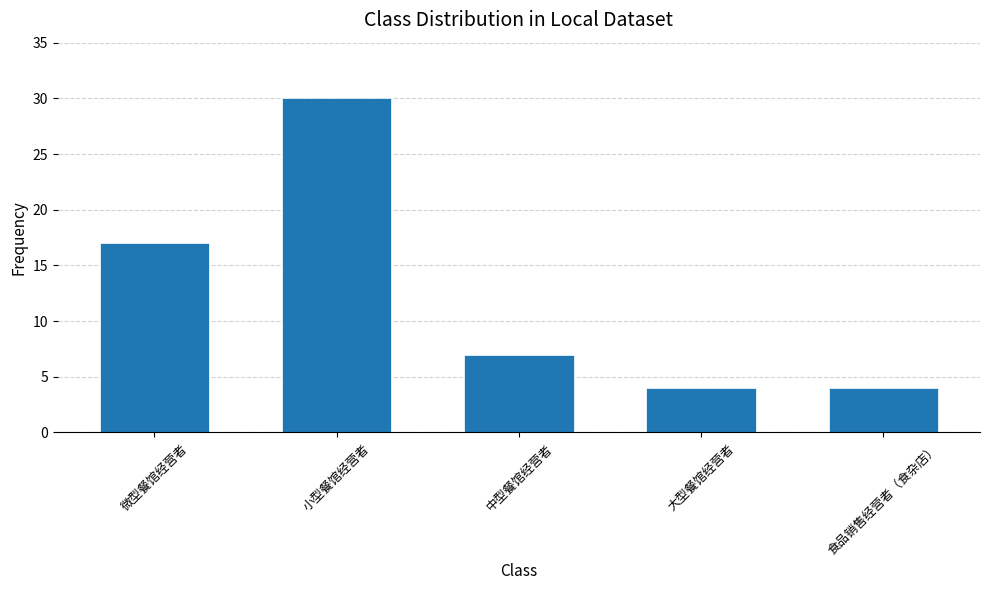

What is the maximum value shown in the chart?

30